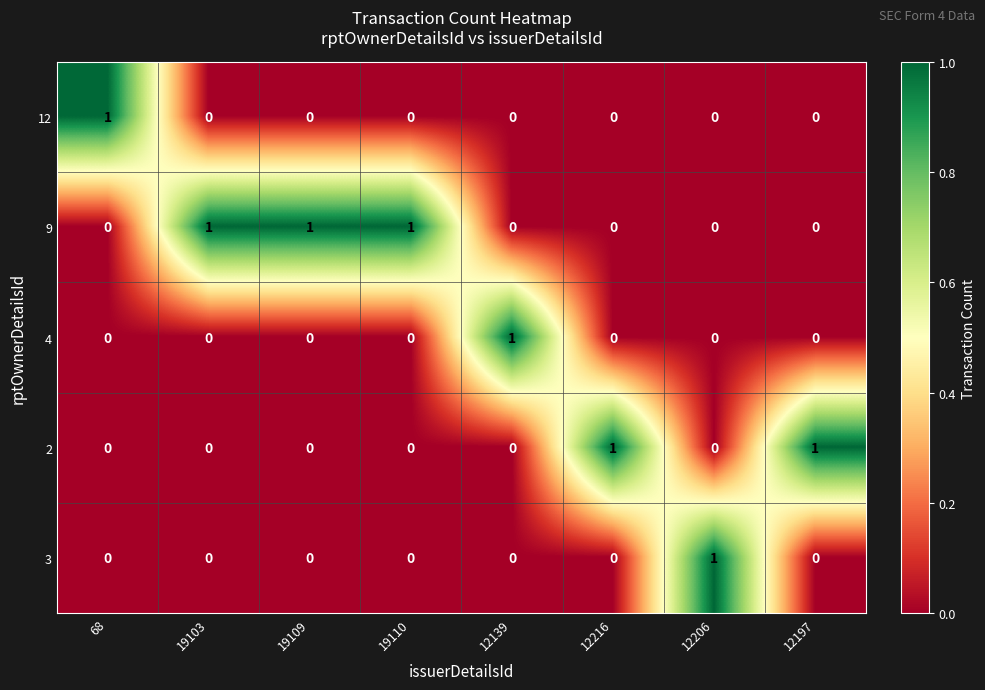

Is it true that 12 equals 0 at 19110?

True